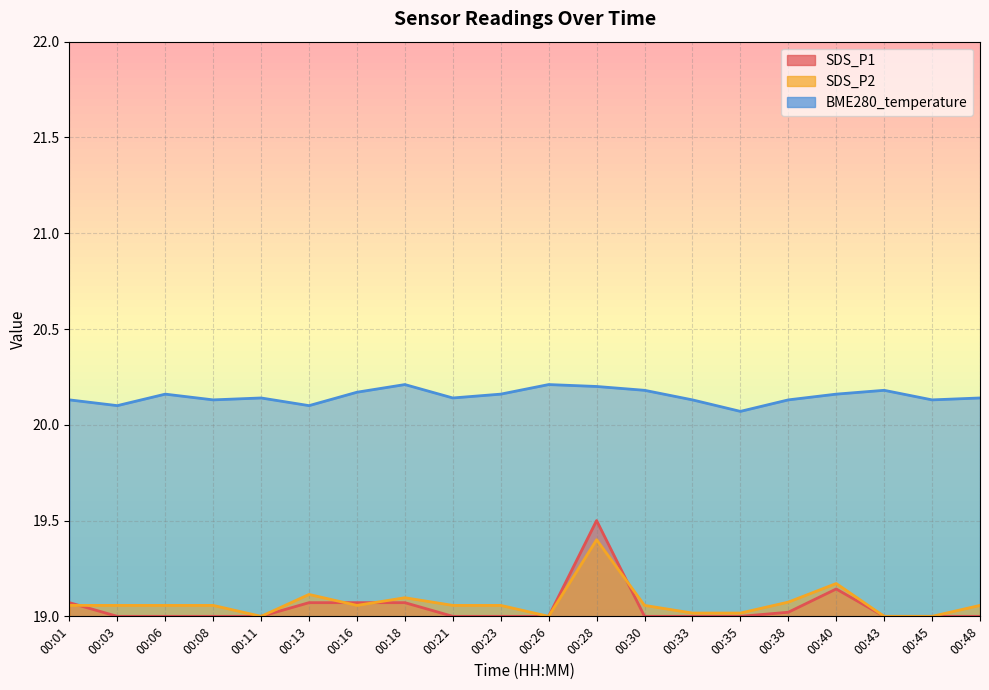

At how many categories does at least one series exceed 19?

20